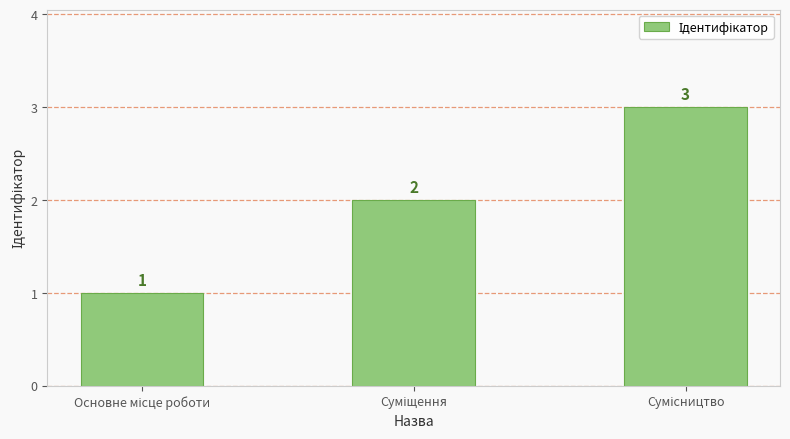

What is the maximum value shown in the chart?

3